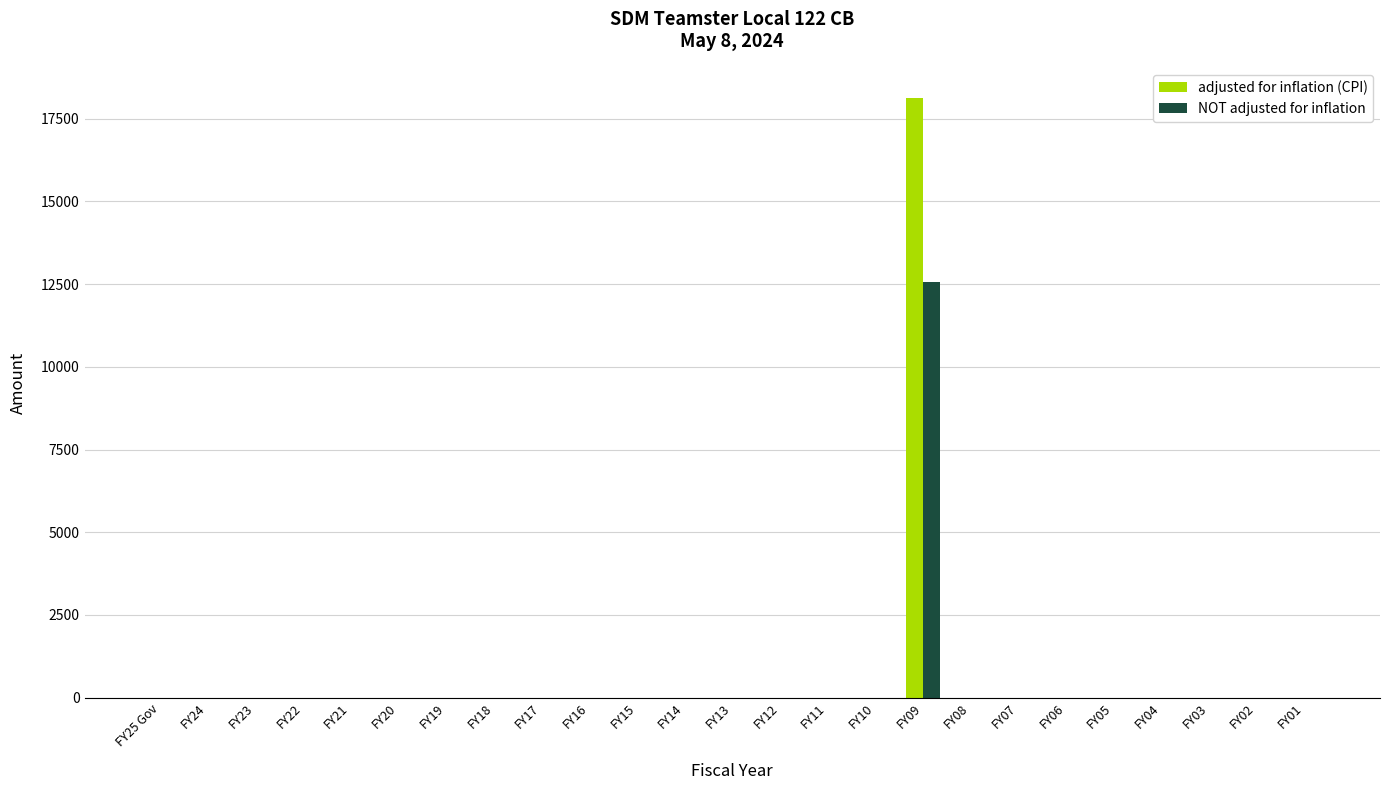

At which category does the chart reach its peak across all series?

FY09